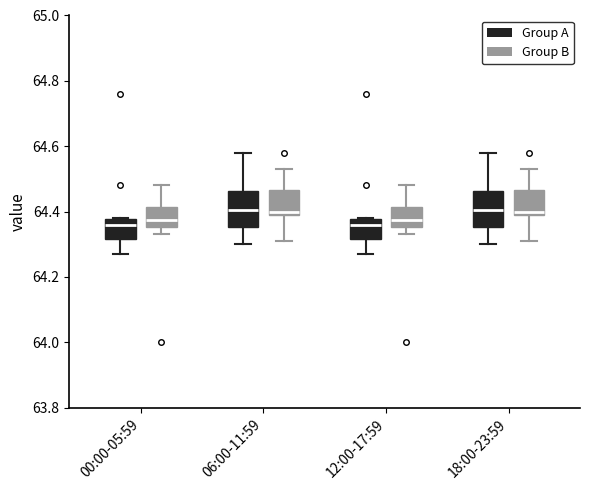

Where is the upper edge of the box for 06:00-11:59 (Group B) on the y-axis? The values are not printed on the chart, so give them approximately, as read against the axis.

64.46